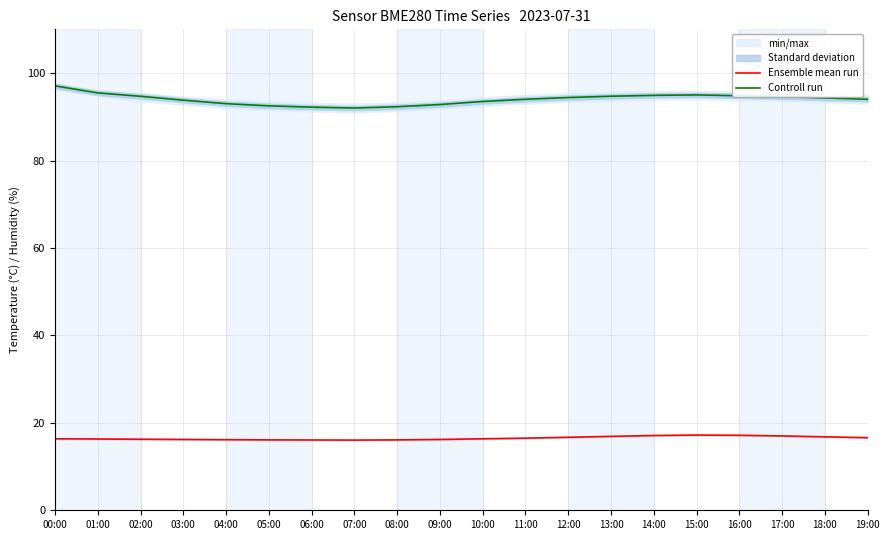

What is the total value across all series at 09:00?

109.0